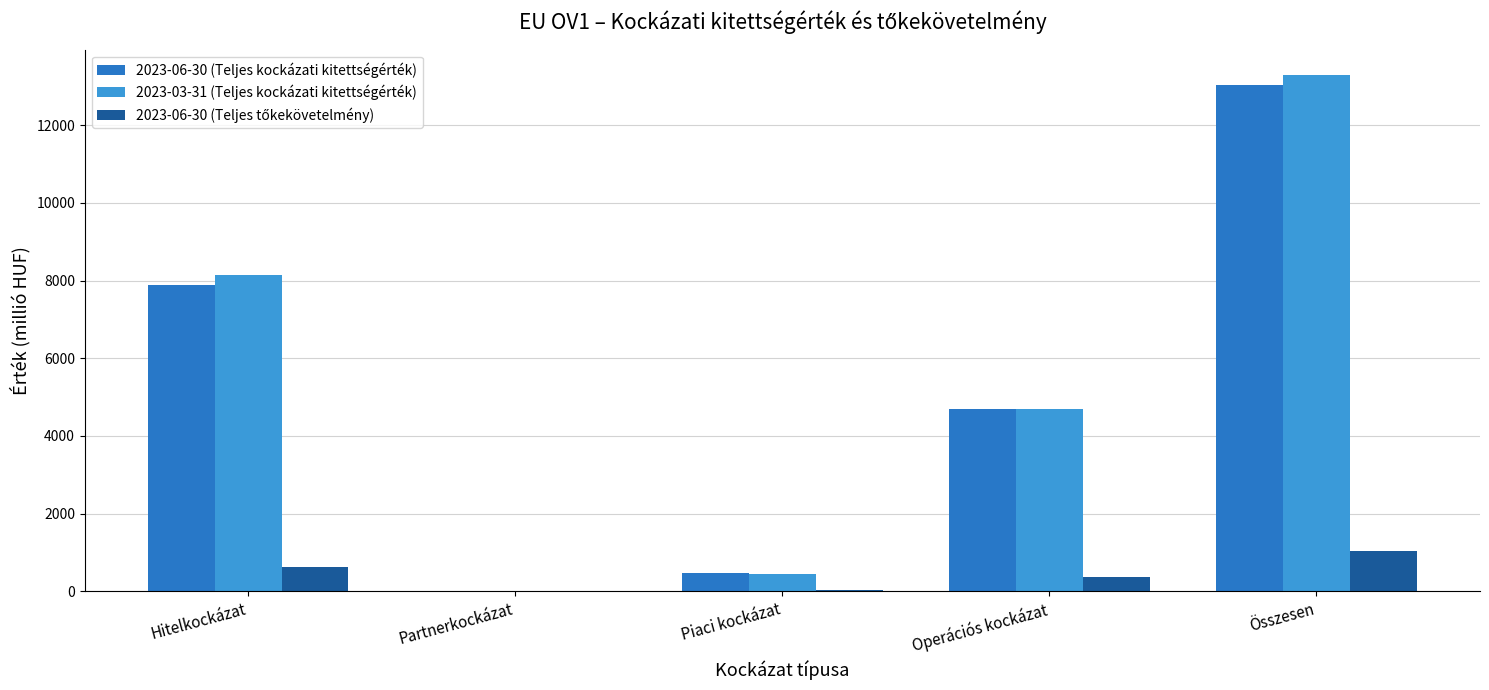

At which category is the sum across all series the highest?

Összesen